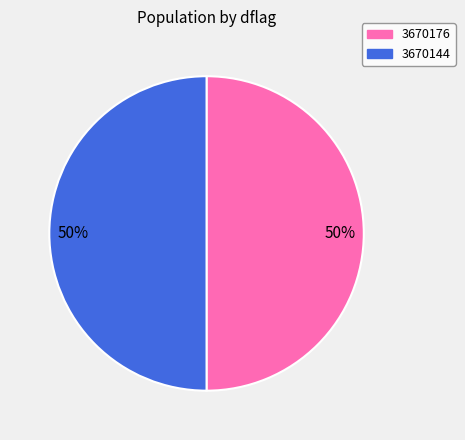

To the nearest percent, what is the average slice percentage?

50%